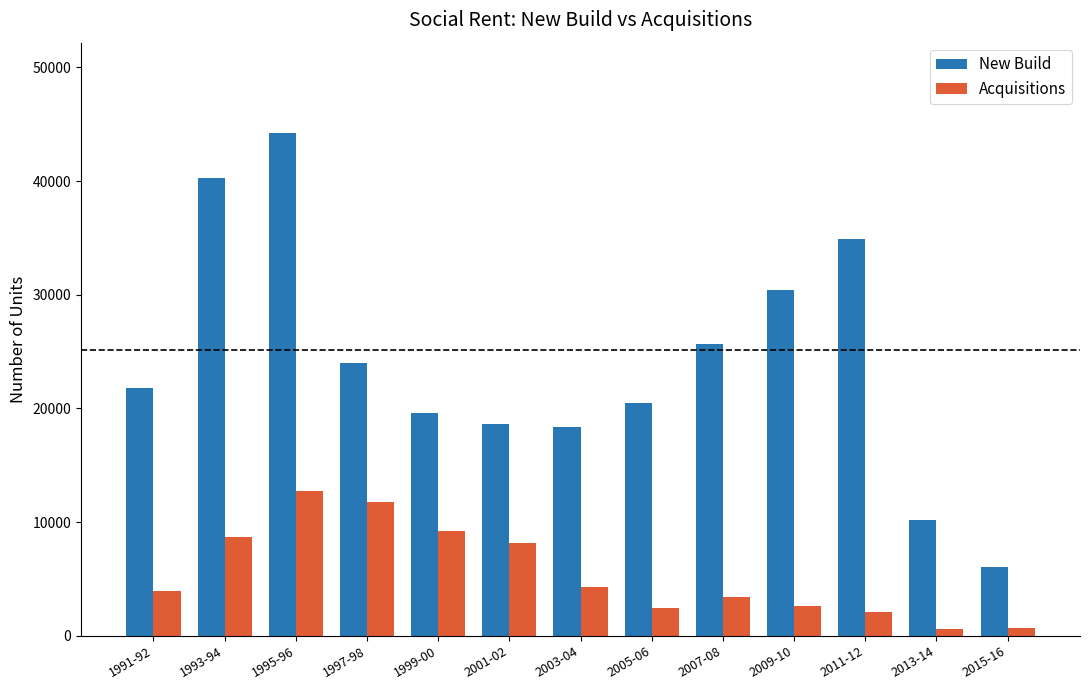

What is the total value across all series at 2001-02?

26810